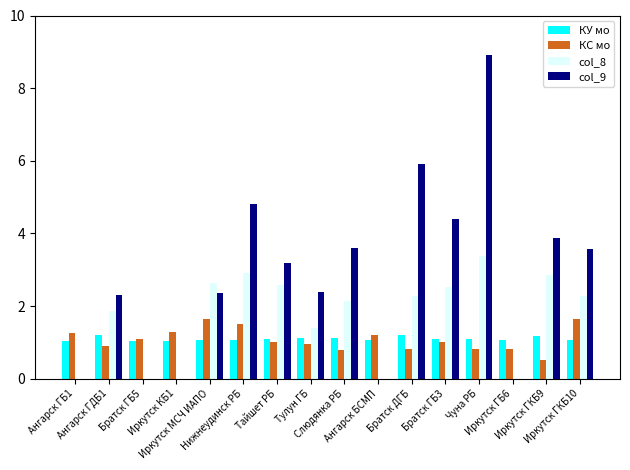

What is the highest value of the col_8 series?

3.4